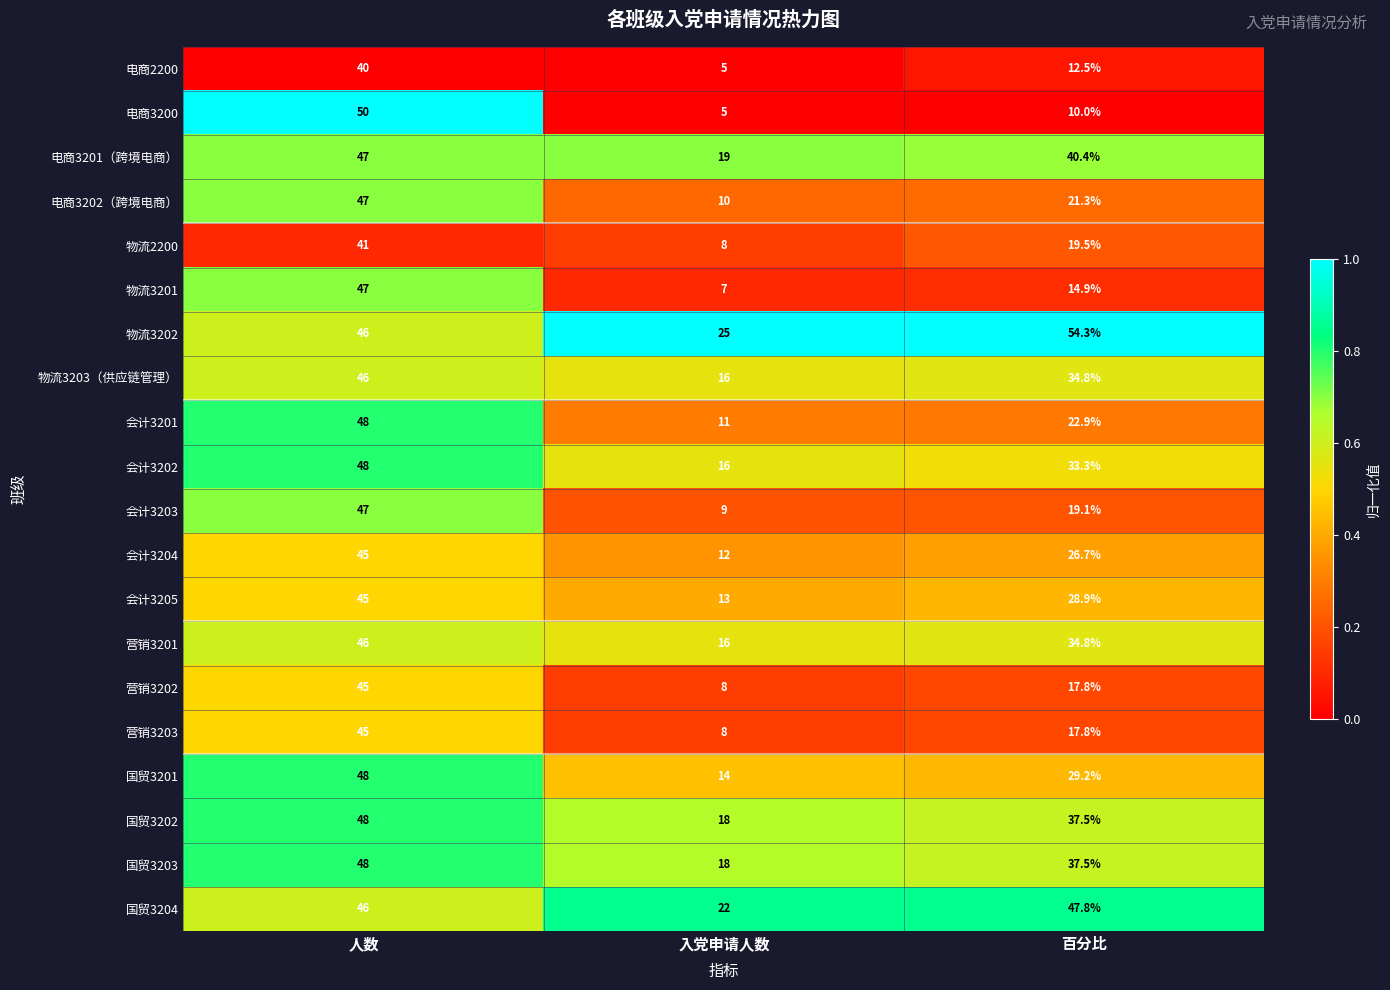

Which series has the largest total across all categories?

物流3202